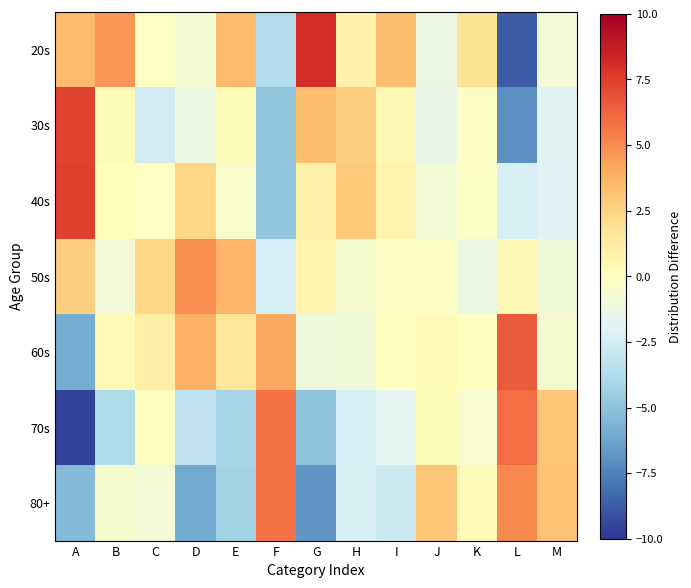

Which has a higher value, C or H?

H